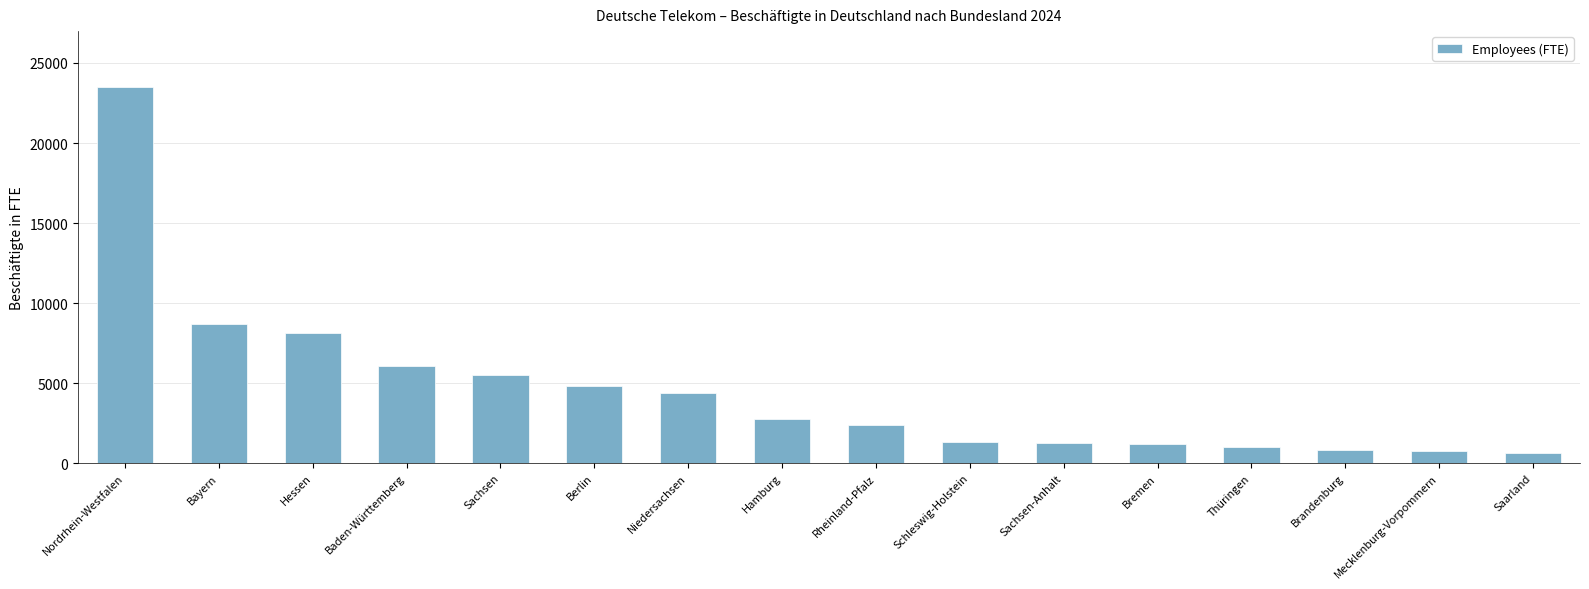

Which has a higher value, Rheinland-Pfalz or Baden-Württemberg?

Baden-Württemberg